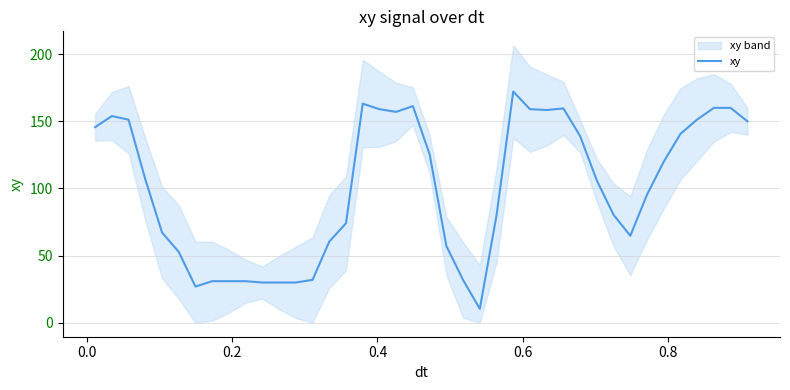

Count the number of categories in the chart.

40